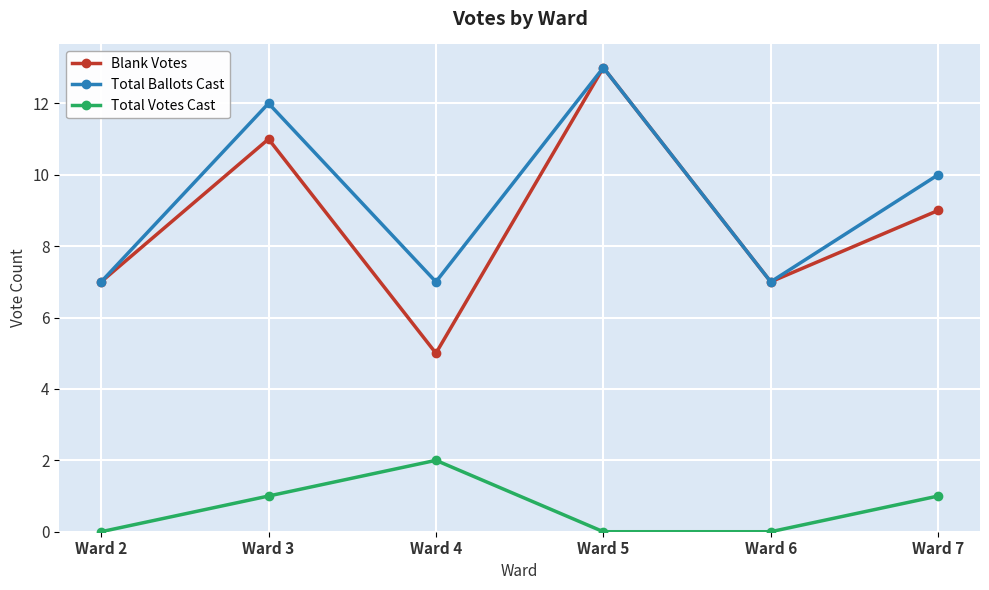

True or false: Total Ballots Cast and Total Votes Cast intersect in this chart.

False